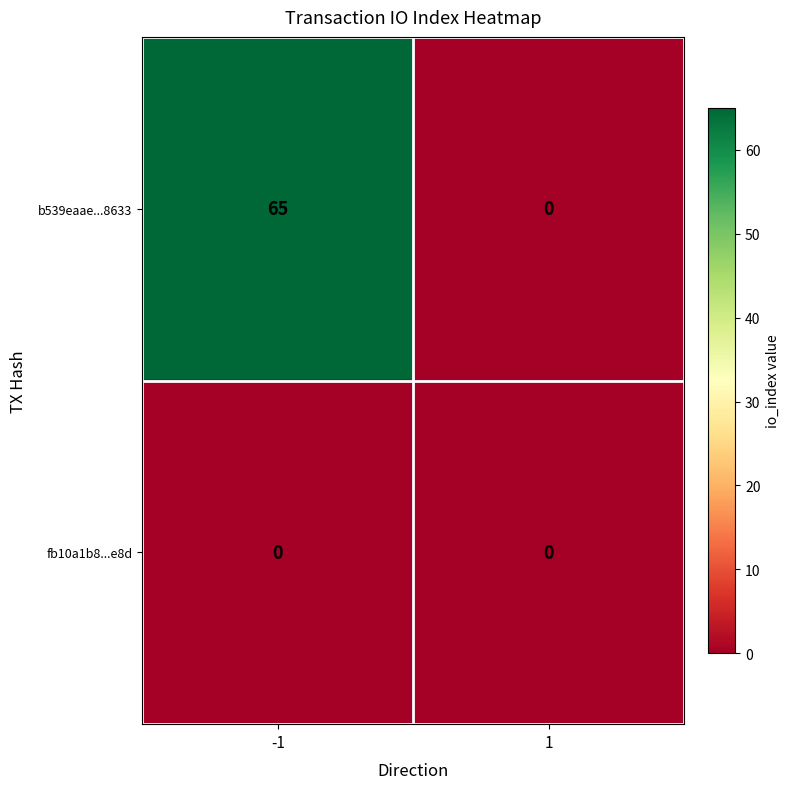

What is the maximum value shown in the chart?

65